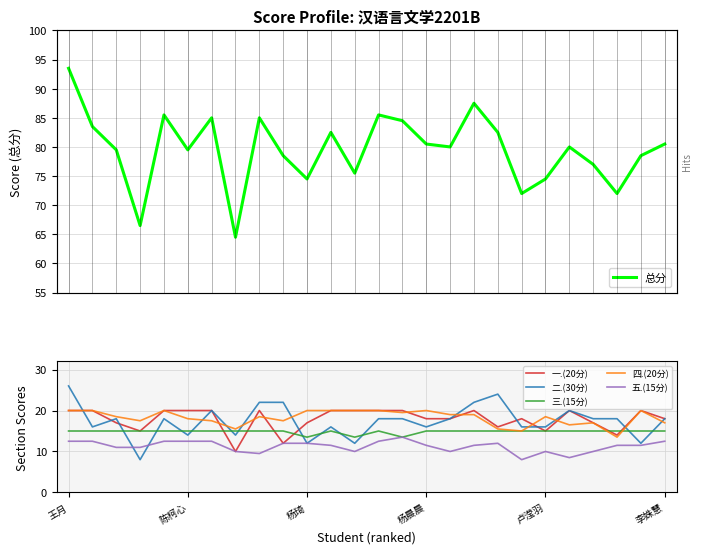

True or false: 总分 and 三.(15分) cross at least once.

False